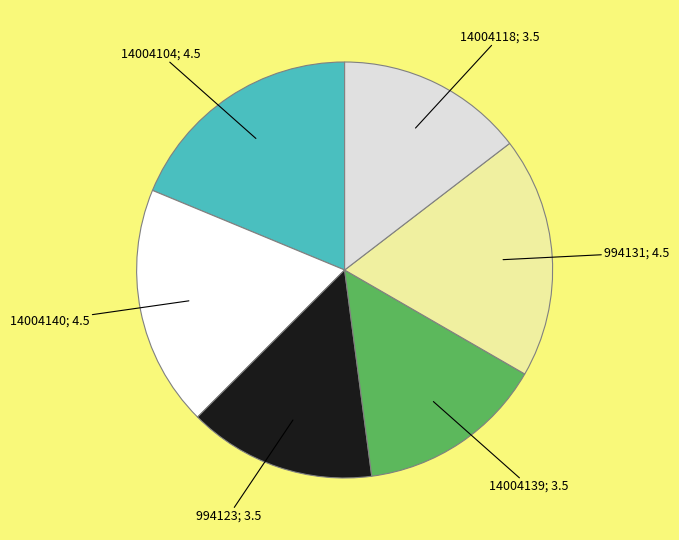

Is there a majority slice in this chart?

No